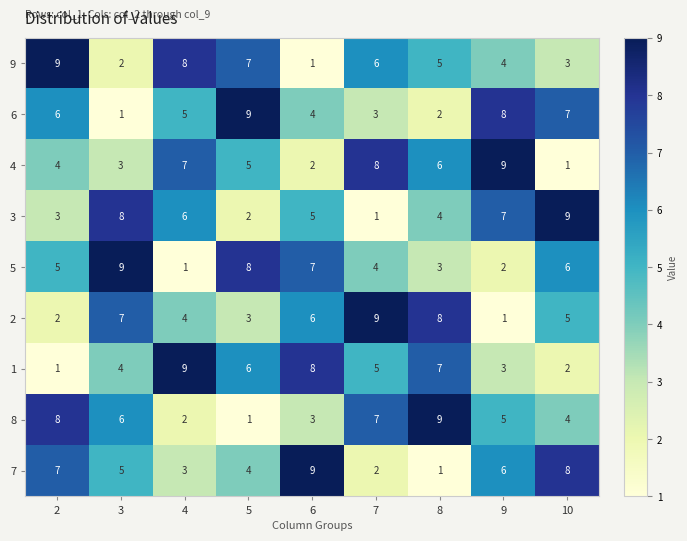

What is the total value across all series at 8?

45